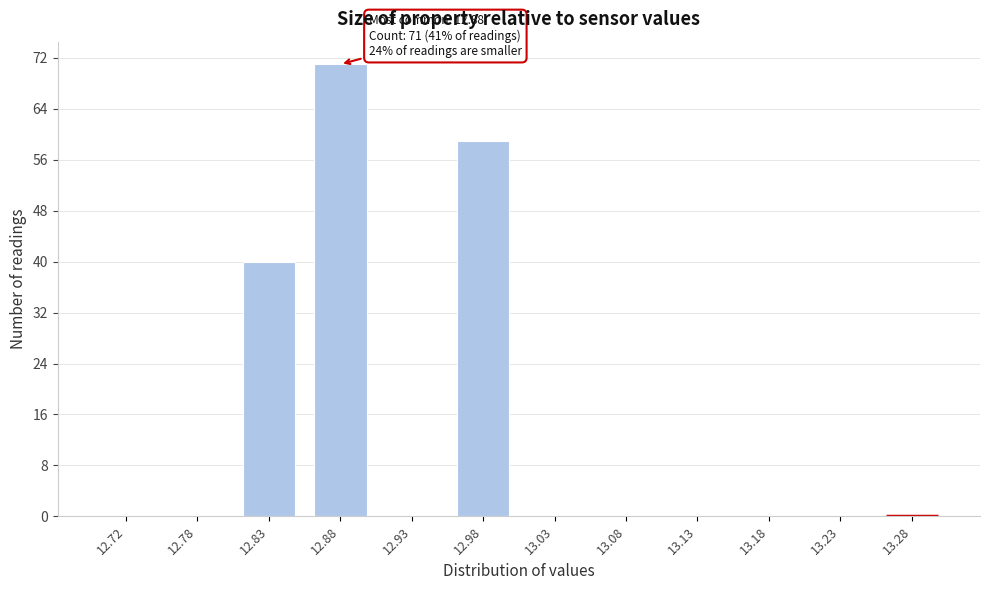

Which range on the x-axis has the tallest bar?

12.85 to 12.90